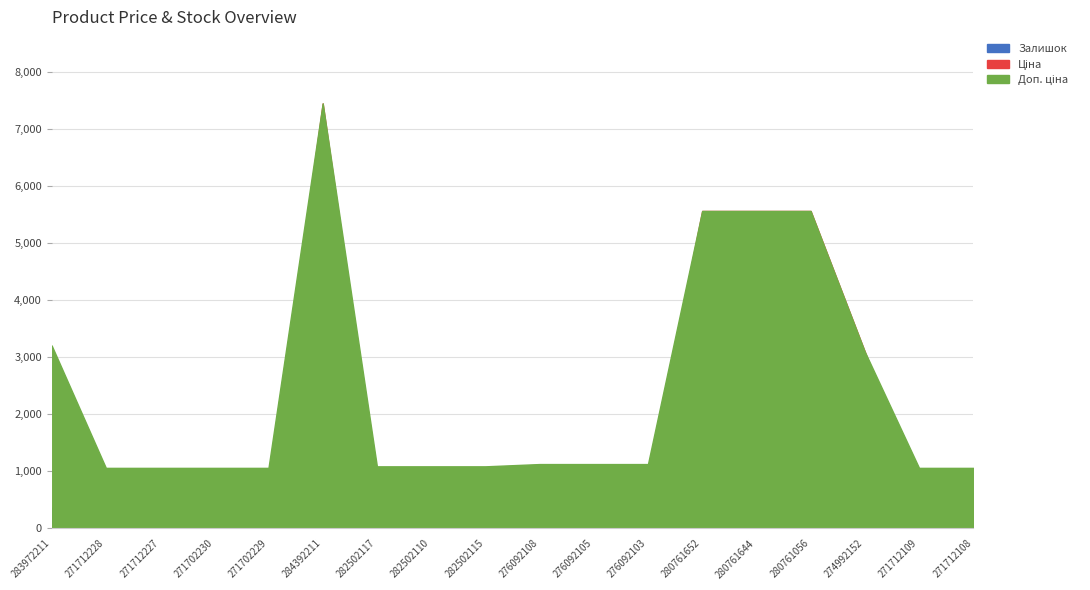

Count the number of data series in this chart.

3